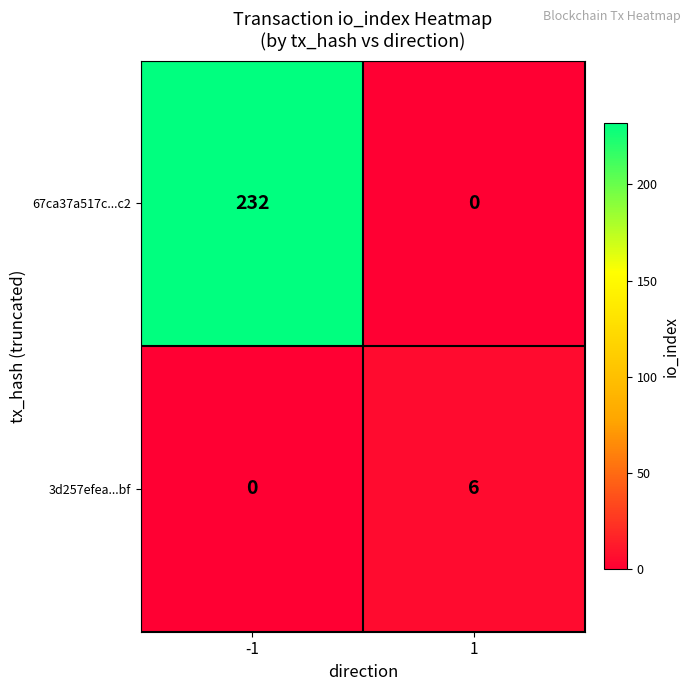

True or false: 3d257efea...bf has a value of 0 at -1.

True